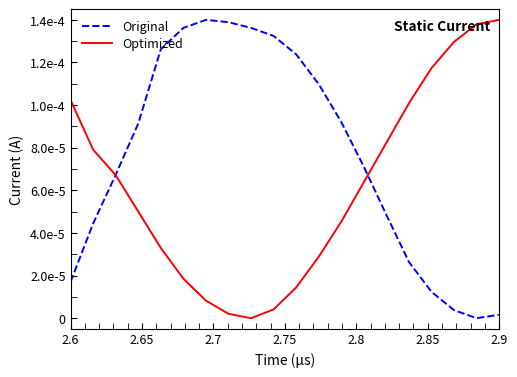

Which series has the largest total across all categories?

Original